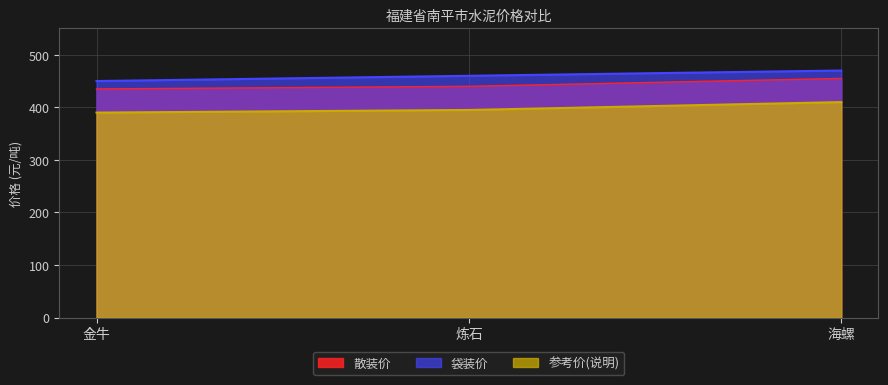

What is the label of the 2nd point from the right?

炼石